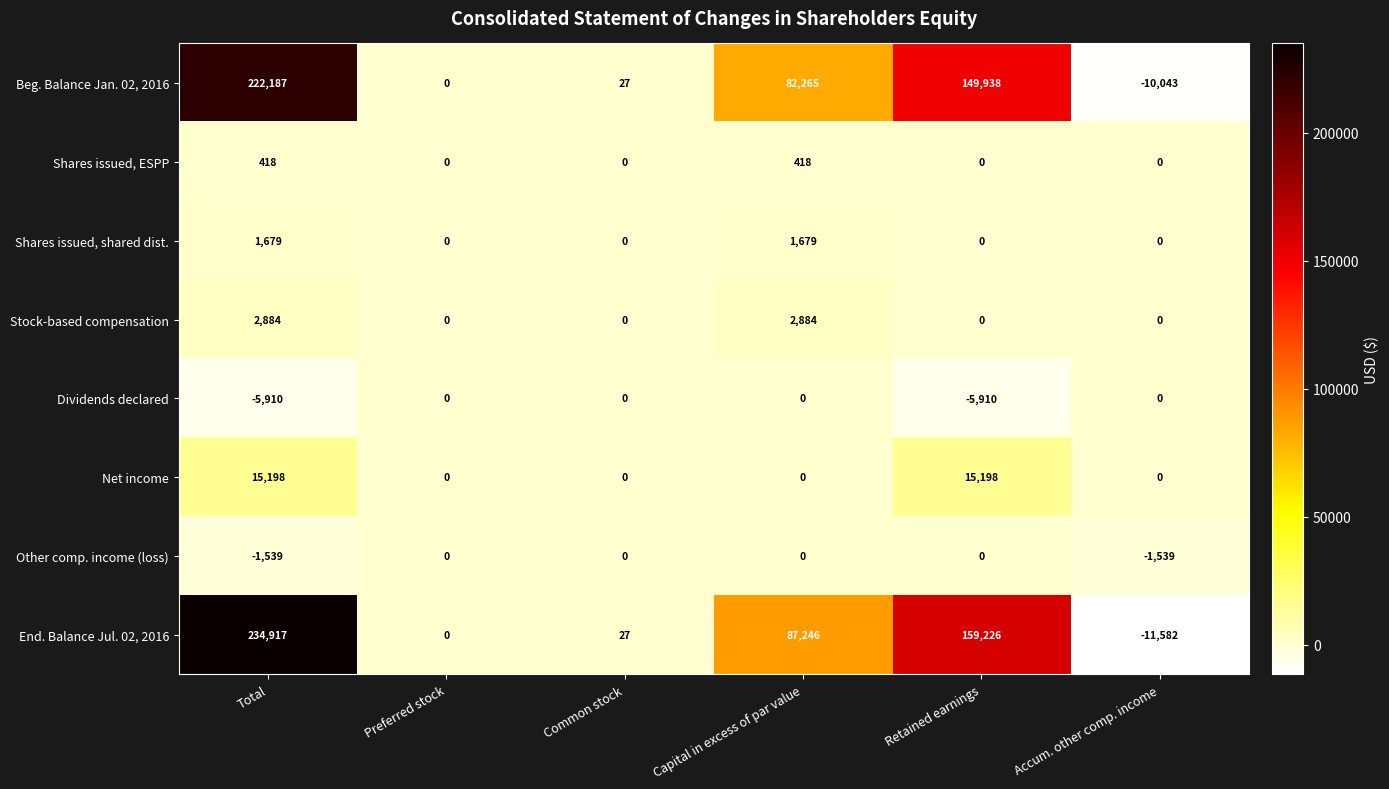

How many data points does each series have?

6